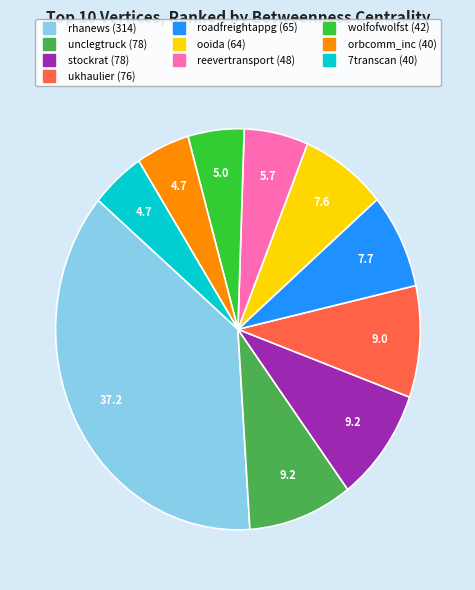

What is the largest slice in the pie chart?

rhanews